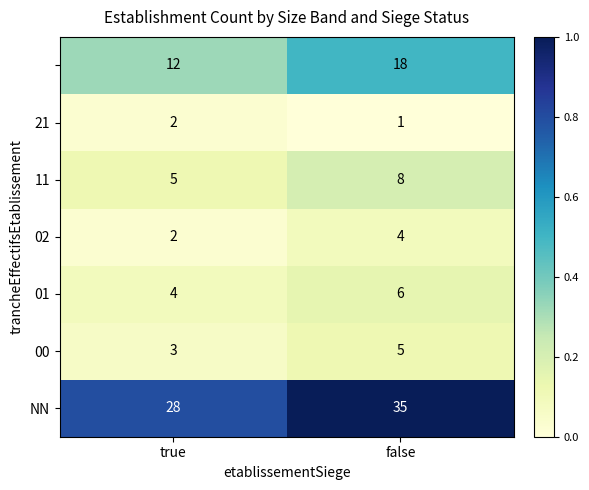

What is the spread (max minus min) of values at false?

34